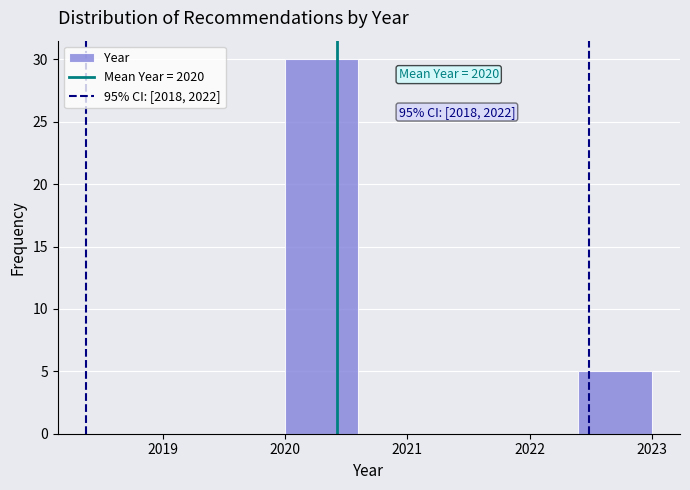

Which range on the x-axis has the tallest bar?

2020.0 to 2020.6